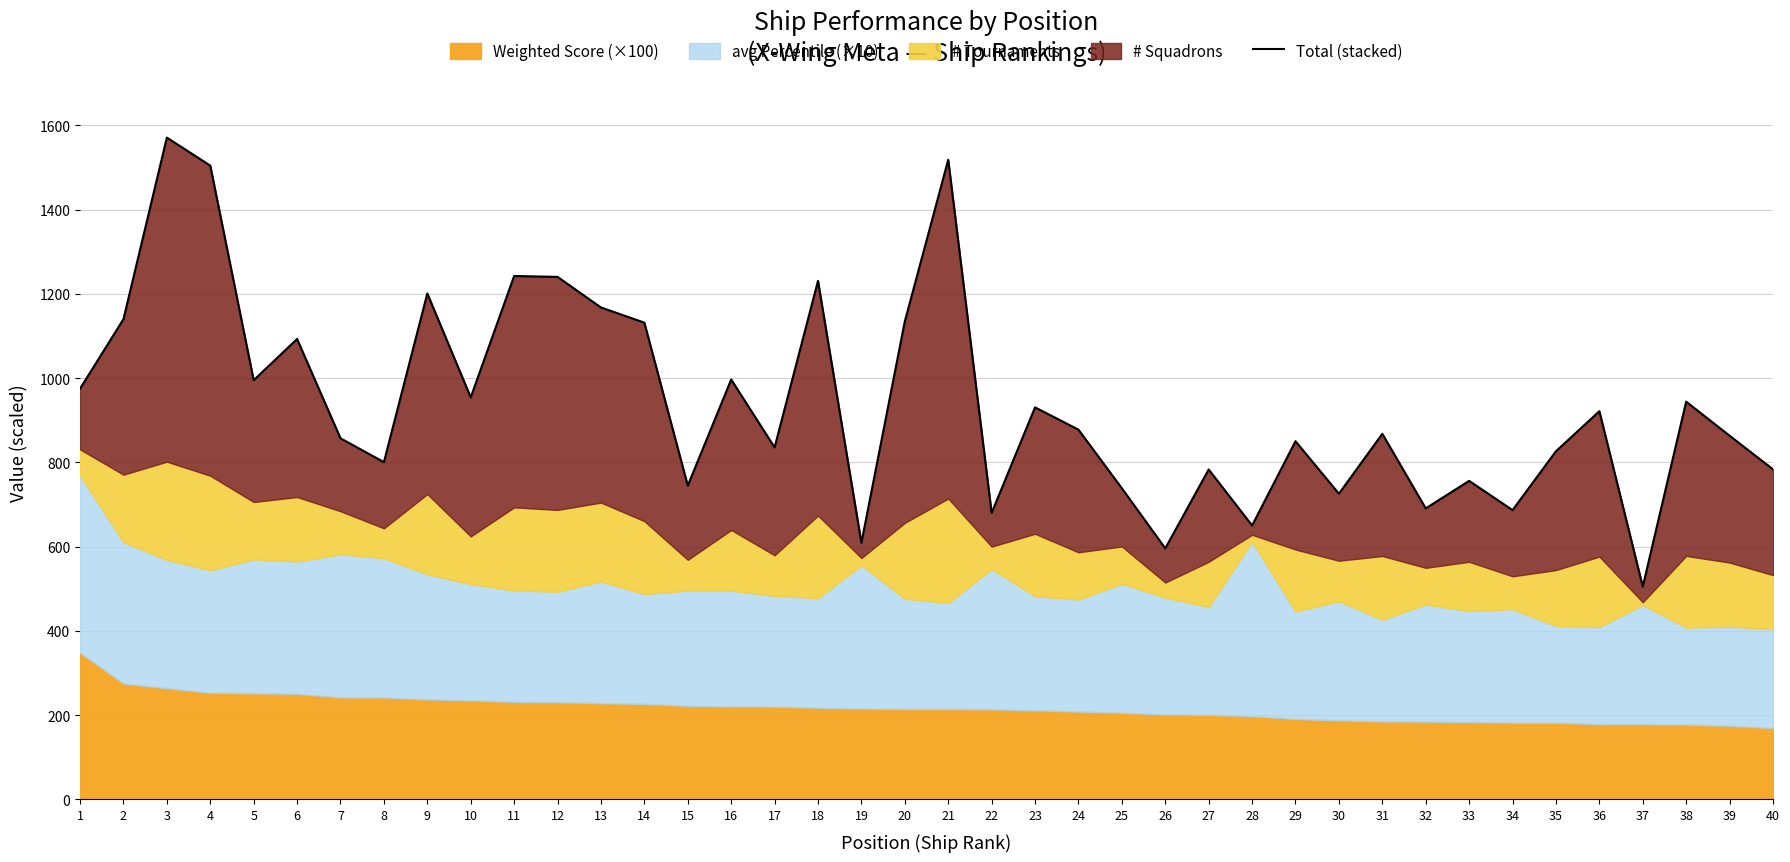

Where is the data nearest to the value 1037?

16